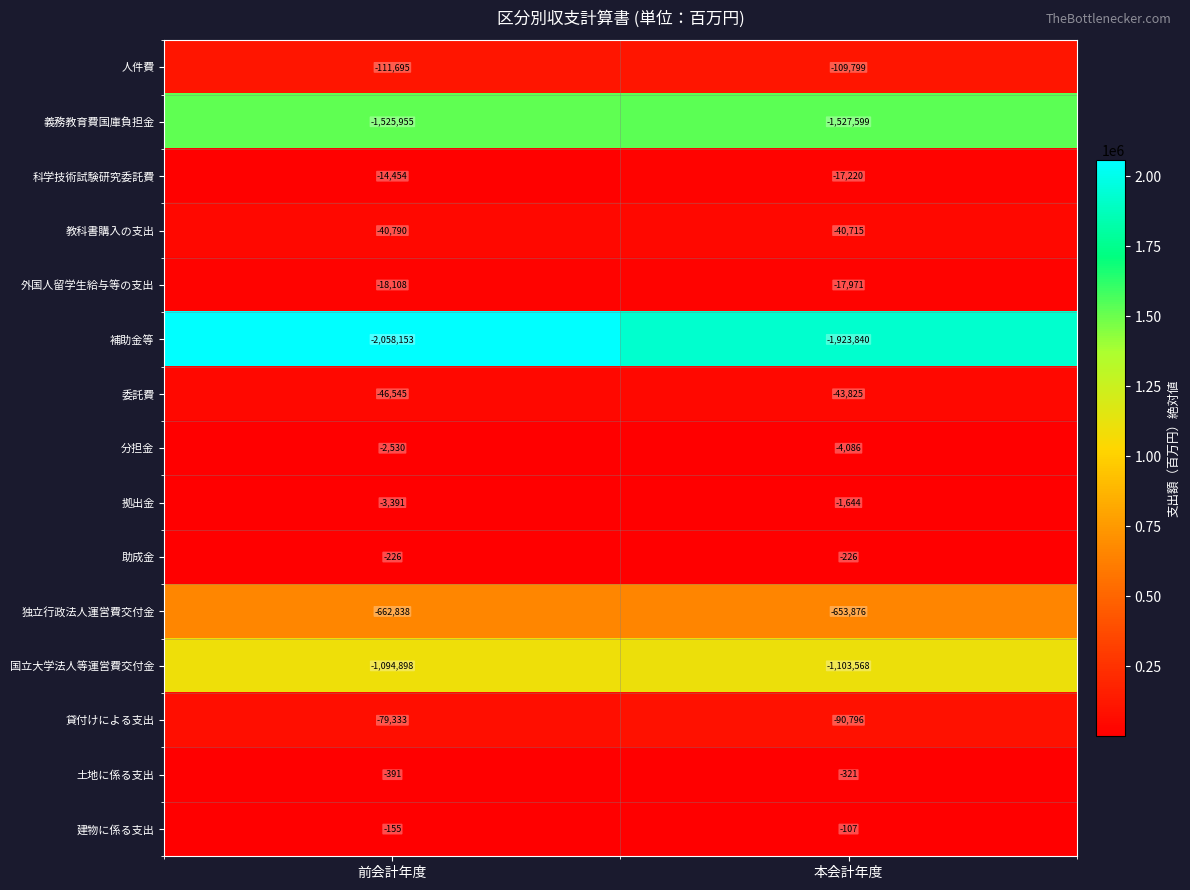

The 建物に係る支出 series shows -155 at 前会計年度. True or false?

True